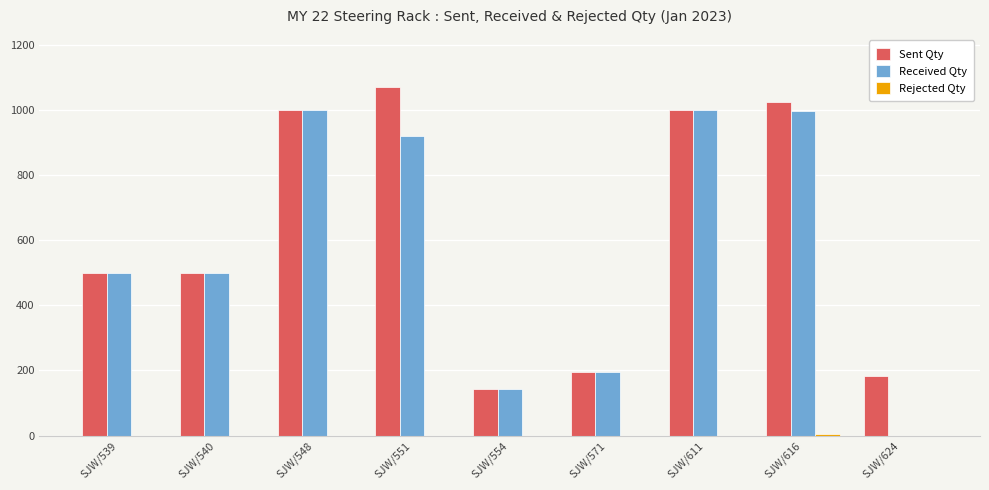

How many groups of bars are there?

9